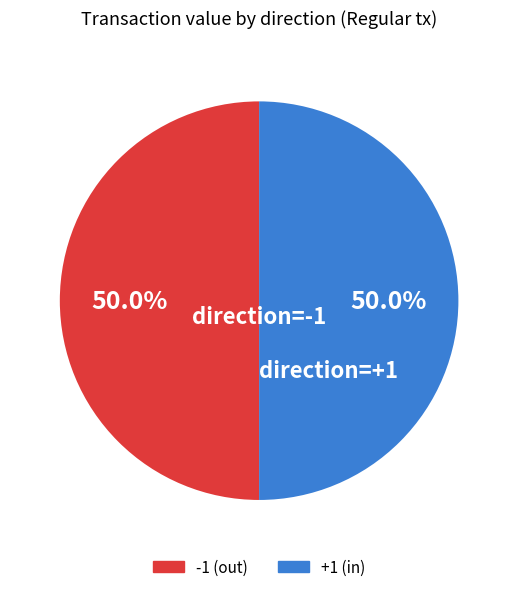

Is the sum of +1 (in) and -1 (out) greater than half?

Yes